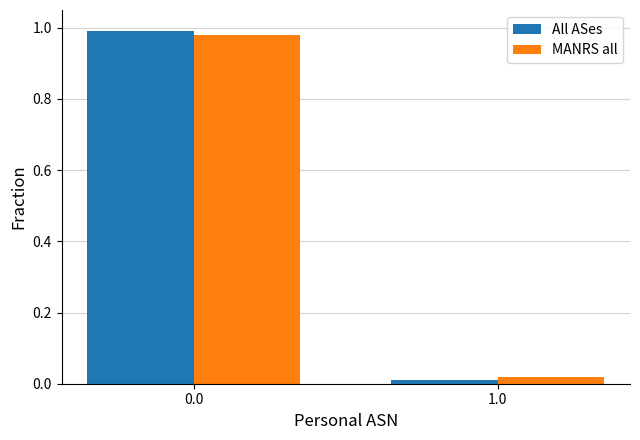

True or false: All ASes has a value of 1.4 at 0.0.

False